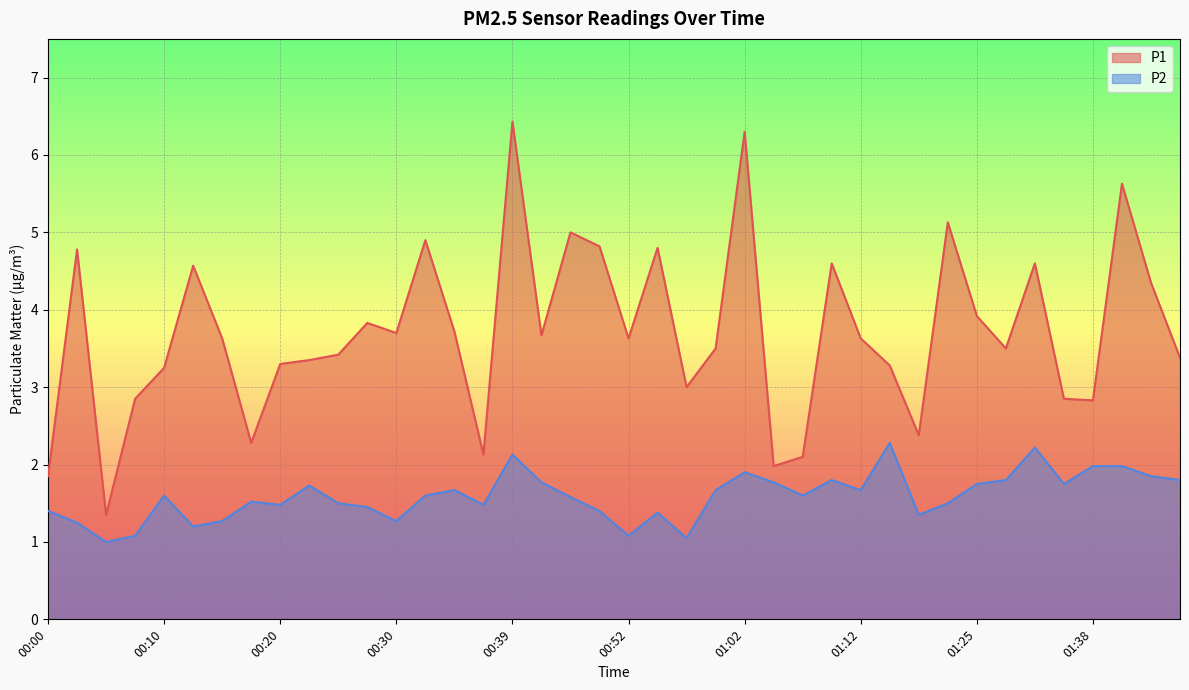

Reading left to right, extract all data points from this chart.

P1: 00:00=1.9	00:03=4.8	00:05=1.4	00:07=2.9	00:10=3.2	00:12=4.6	00:15=3.6	00:17=2.3	00:20=3.3	00:22=3.4	00:25=3.4	00:27=3.8	00:30=3.7	00:32=4.9	00:34=3.7	00:37=2.1	00:39=6.4	00:42=3.7	00:47=5.0	00:49=4.8	00:52=3.6	00:54=4.8	00:57=3.0	00:59=3.5	01:02=6.3	01:04=2.0	01:07=2.1	01:09=4.6	01:12=3.6	01:14=3.3	01:17=2.4	01:19=5.1	01:25=3.9	01:30=3.5	01:33=4.6	01:35=2.9	01:38=2.8	01:40=5.6	01:43=4.3	01:45=3.4
P2: 00:00=1.4	00:03=1.2	00:05=1.0	00:07=1.1	00:10=1.6	00:12=1.2	00:15=1.3	00:17=1.5	00:20=1.5	00:22=1.7	00:25=1.5	00:27=1.4	00:30=1.3	00:32=1.6	00:34=1.7	00:37=1.5	00:39=2.1	00:42=1.8	00:47=1.6	00:49=1.4	00:52=1.1	00:54=1.4	00:57=1.1	00:59=1.7	01:02=1.9	01:04=1.8	01:07=1.6	01:09=1.8	01:12=1.7	01:14=2.3	01:17=1.4	01:19=1.5	01:25=1.8	01:30=1.8	01:33=2.2	01:35=1.8	01:38=2.0	01:40=2.0	01:43=1.9	01:45=1.8